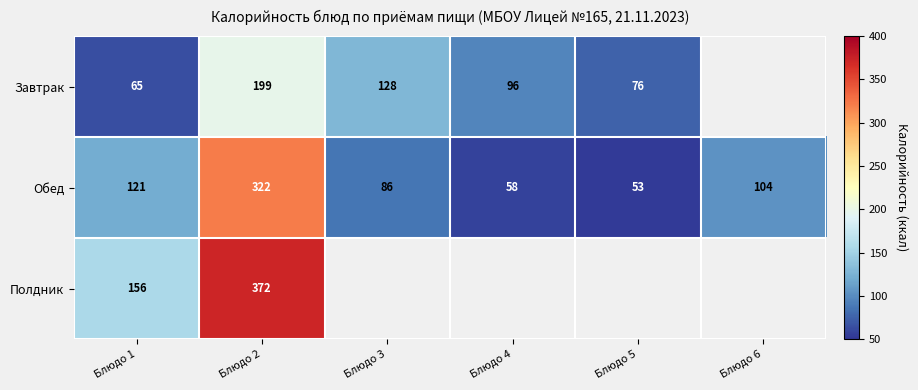

Rank the categories by Обед value from lowest to highest.

Блюдо 5, Блюдо 4, Блюдо 3, Блюдо 6, Блюдо 1, Блюдо 2